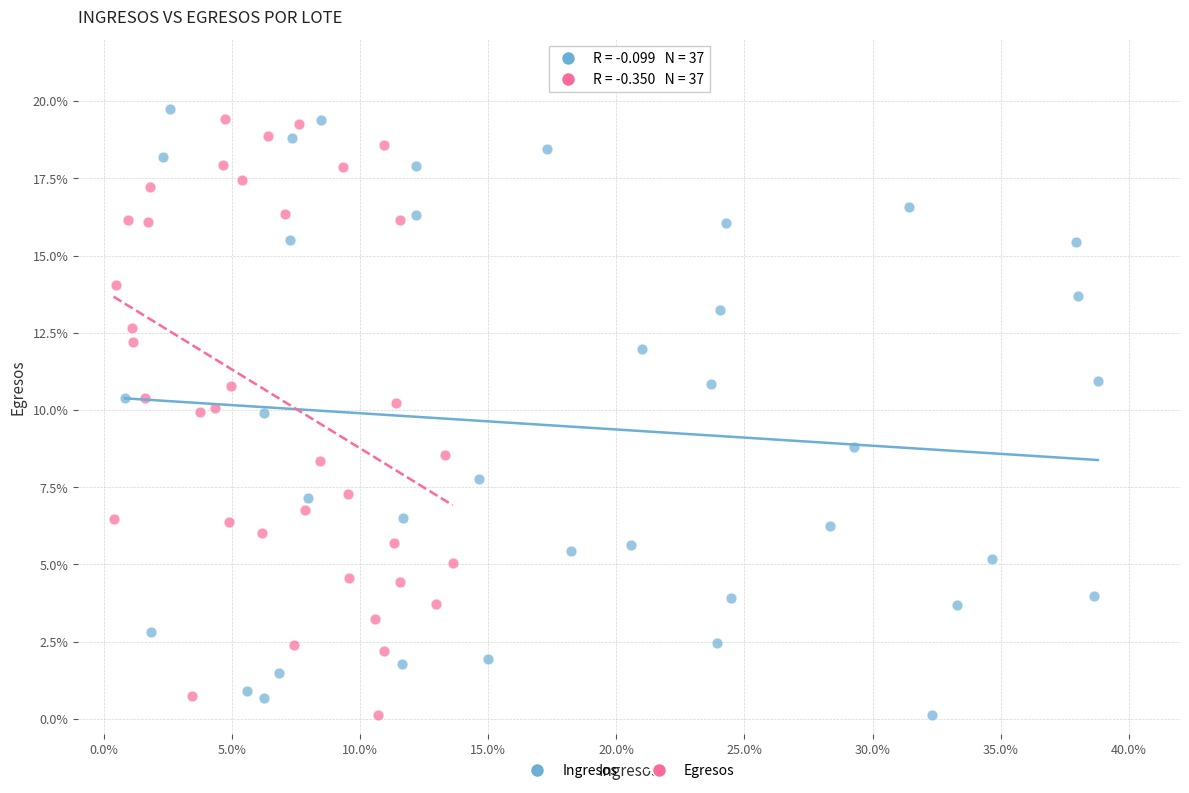

What are all the series names shown in the legend?

Ingresos, Egresos